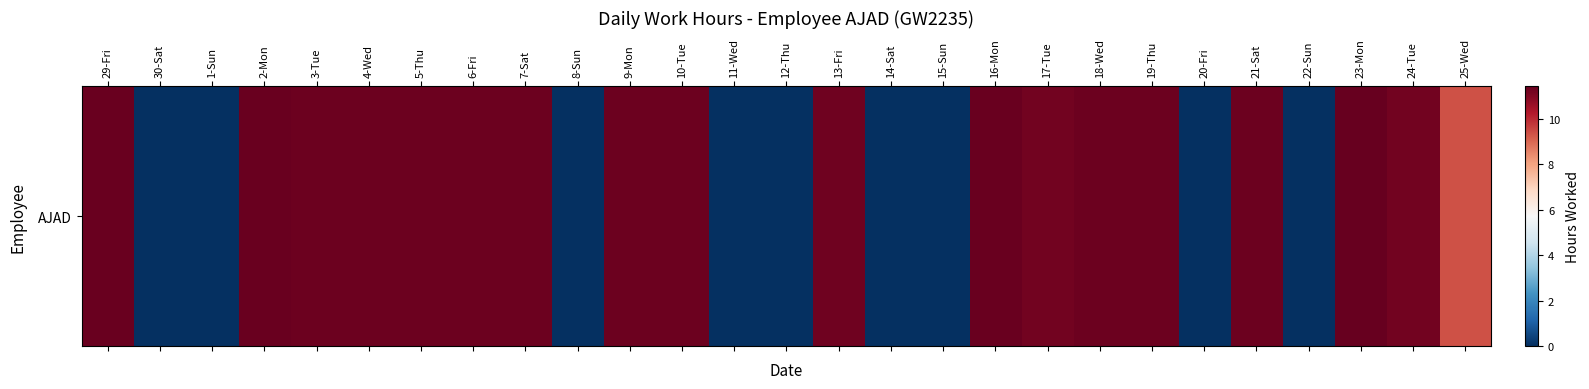

What is the sum of the values at 25-Wed and 5-Thu?

20.7